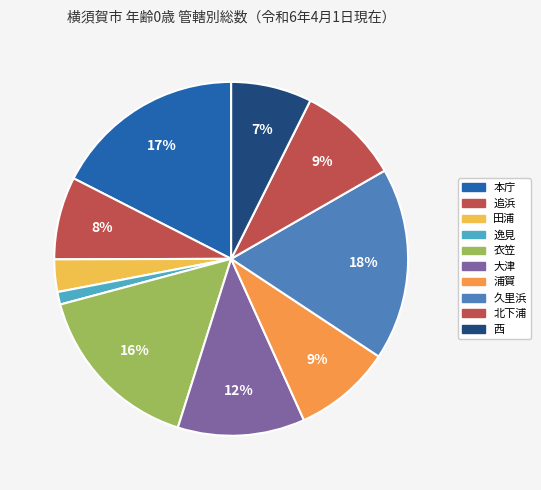

Count the number of slices in the pie.

10